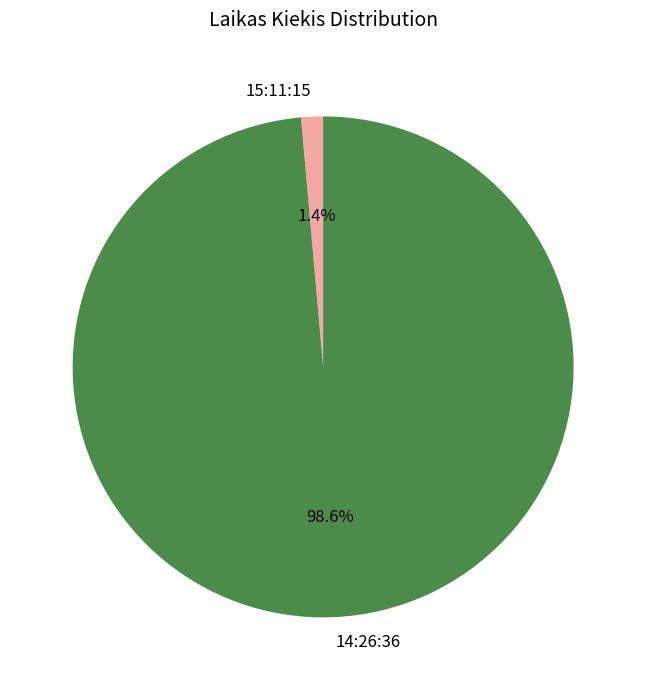

To the nearest percent, what is the difference between the largest and smallest slice percentages?

97%